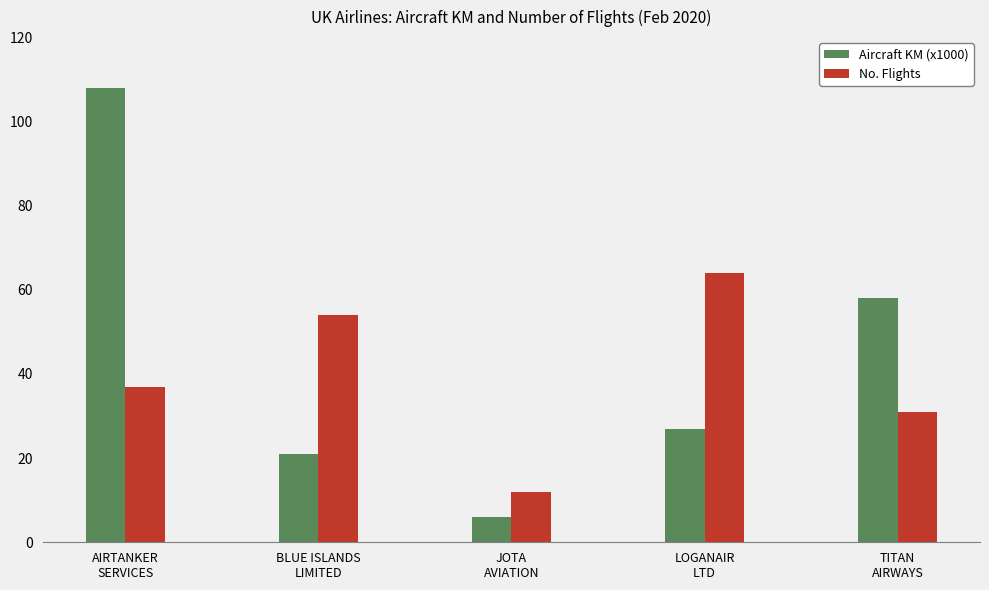

What is the spread (max minus min) of values at BLUE ISLANDS
LIMITED?

33